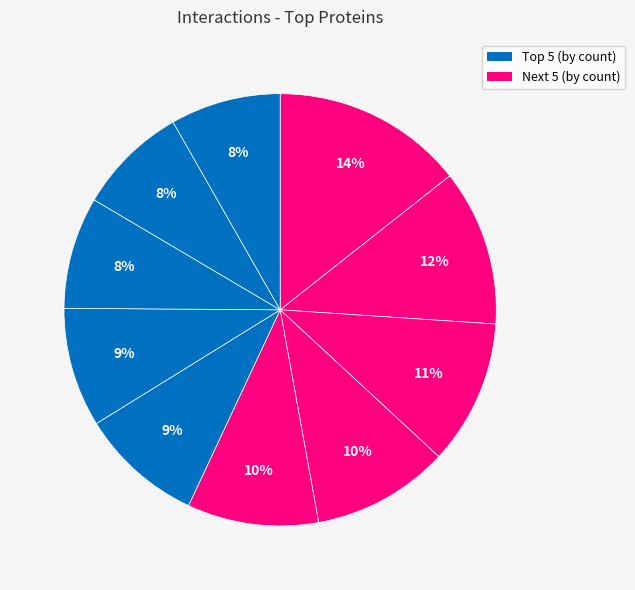

How many segments does this pie chart have?

10